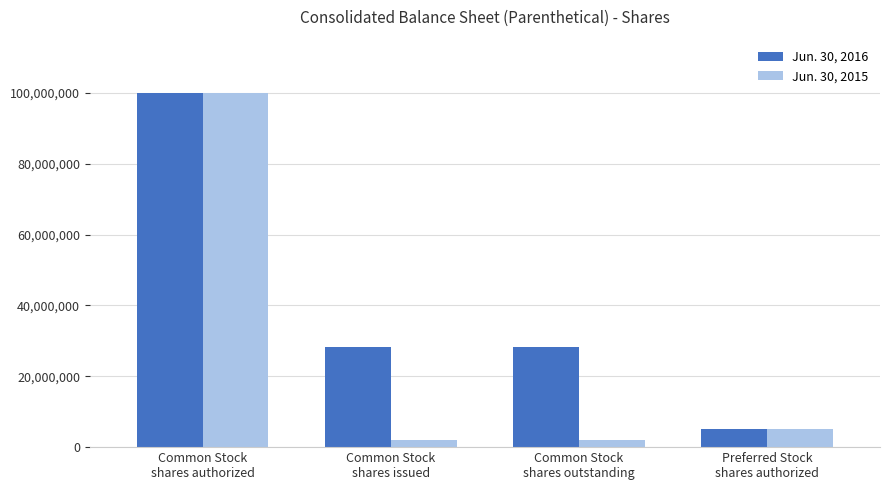

How many data points does each series have?

4